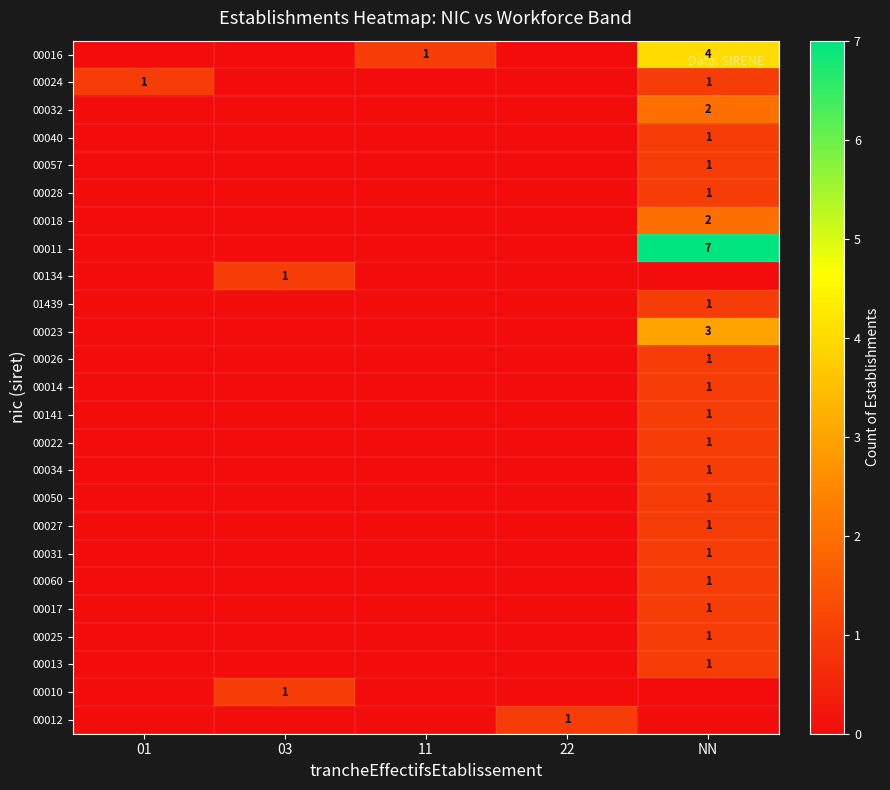

The 00013 series shows 2 at NN. True or false?

False